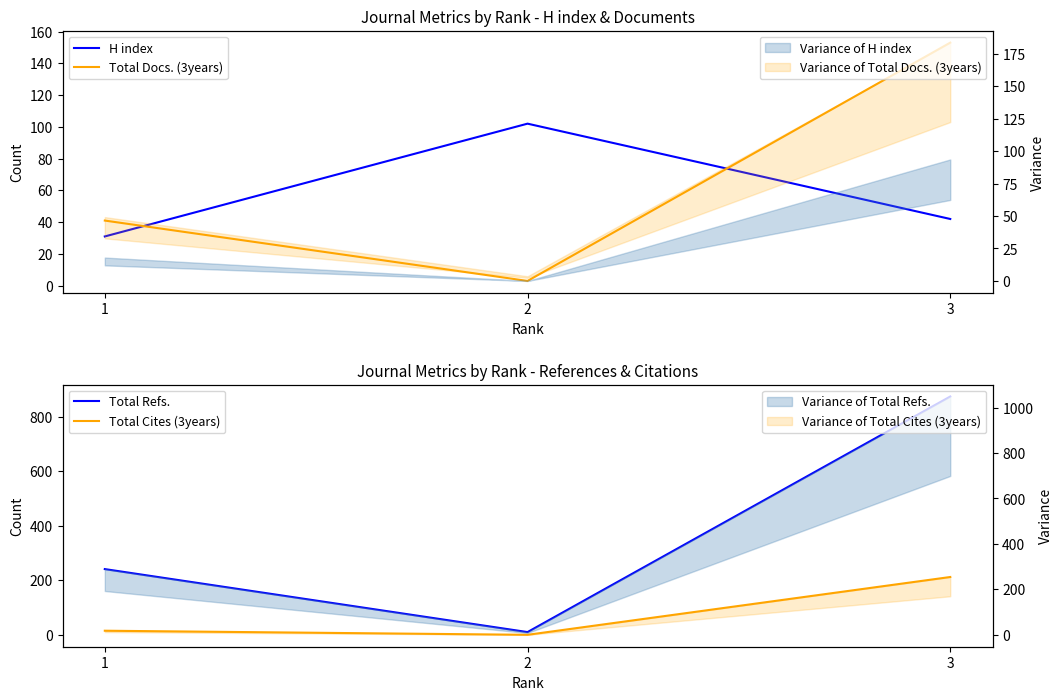

What is the total value across all series at 1?

328